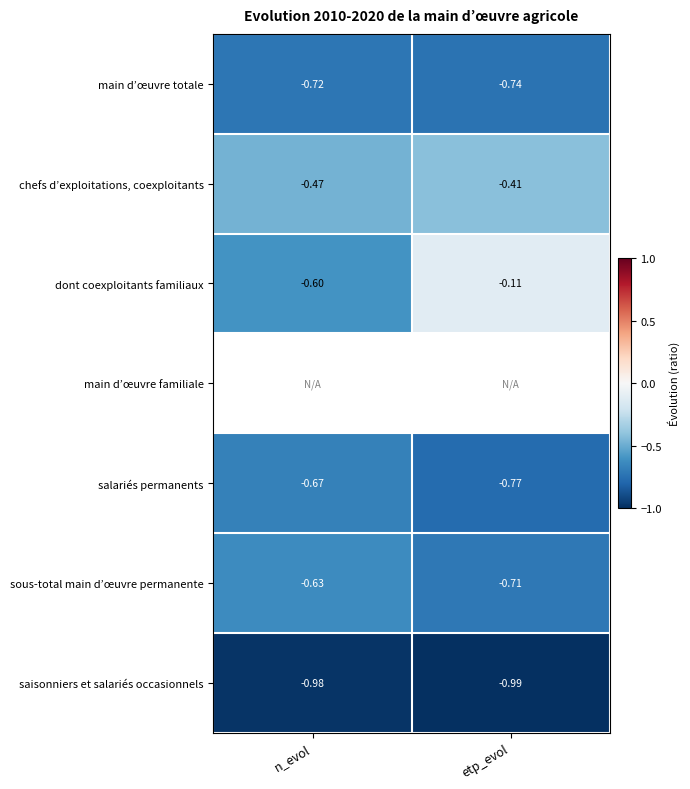

What is the maximum value shown in the chart?

-0.1